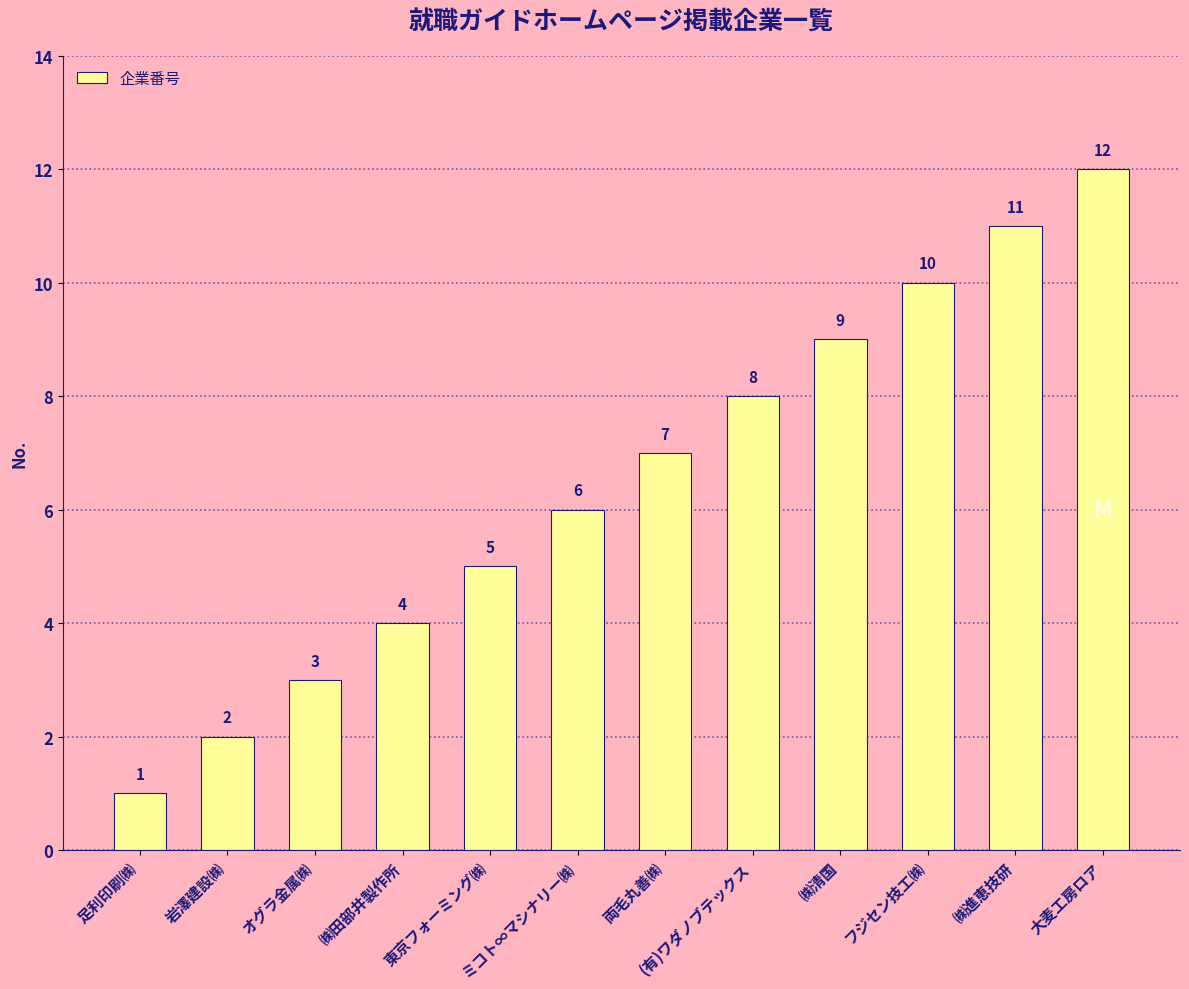

How many data points are less than 7?

6